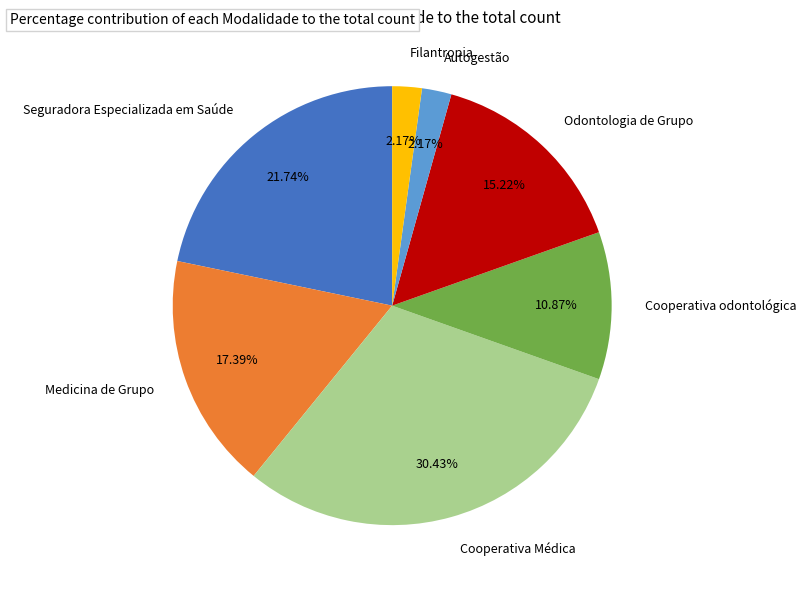

Count the number of slices in the pie.

7